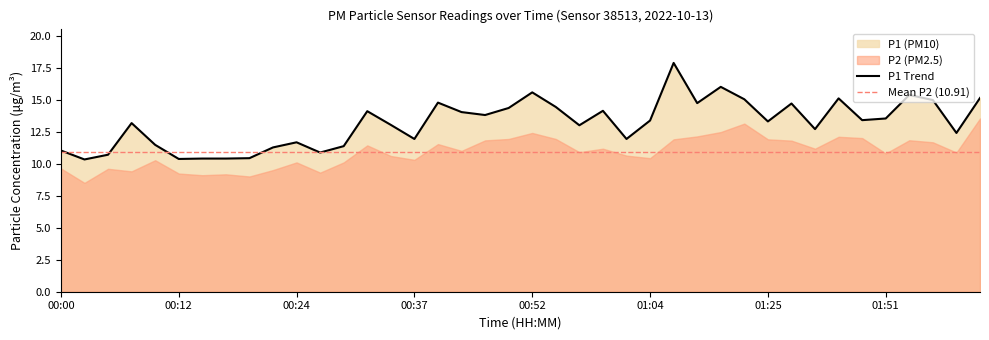

At which label is the value closest to 14?

00:41